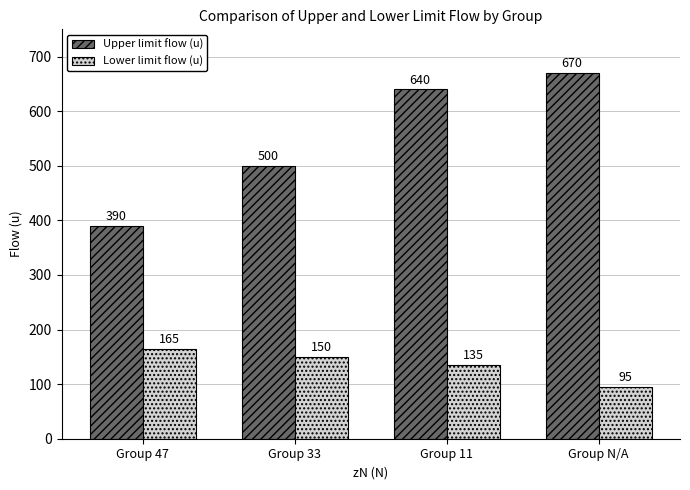

Are the bars horizontal?

No